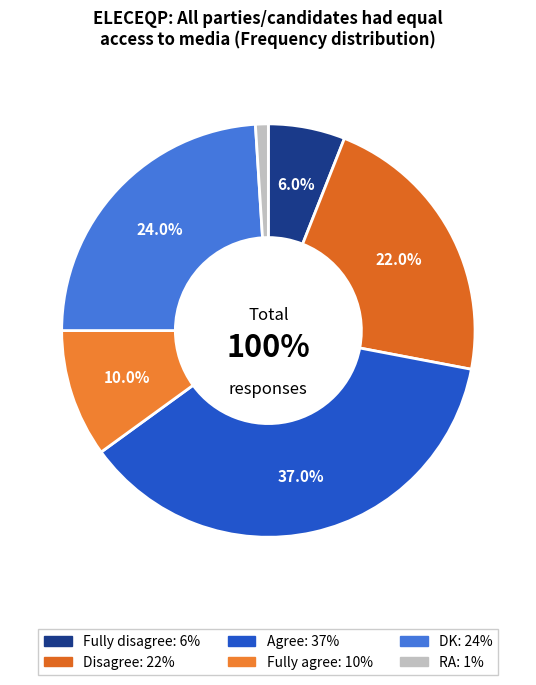

How much of the chart is everything except Fully disagree?

94.0%